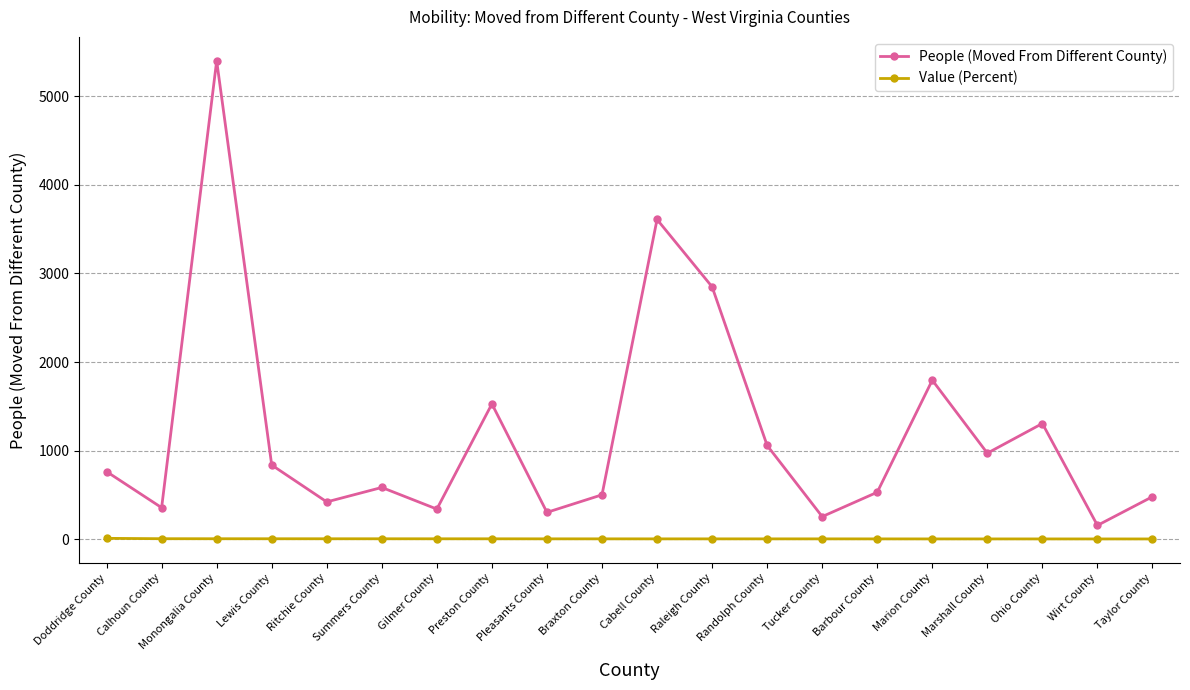

List the series in order of their overall mean, highest first.

People (Moved From Different County), Value (Percent)